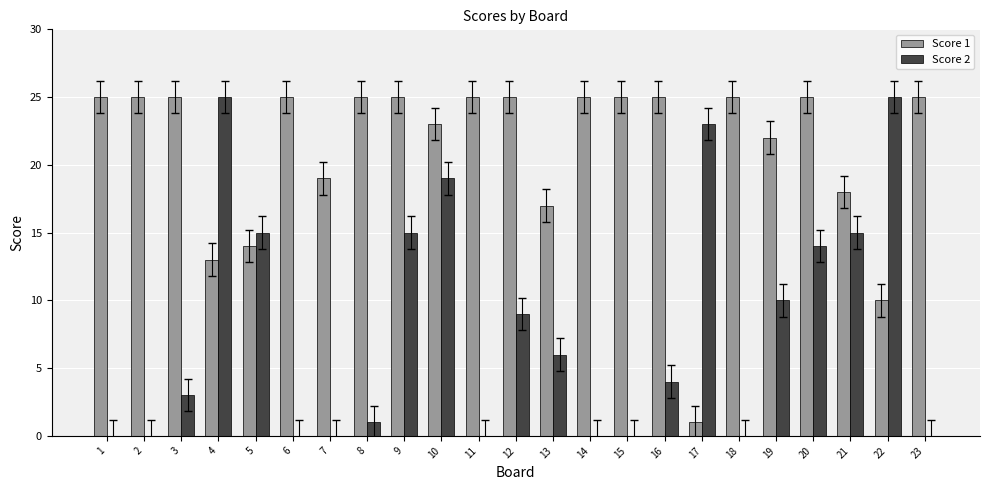

At which category is the sum across all series the highest?

10